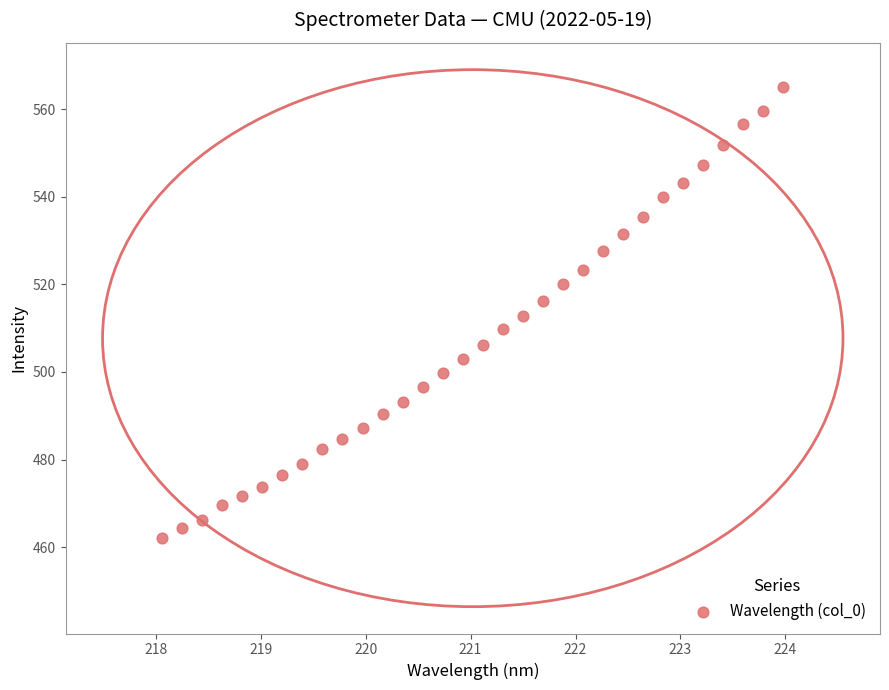

What is the range of X values (max minus min)?

5.9